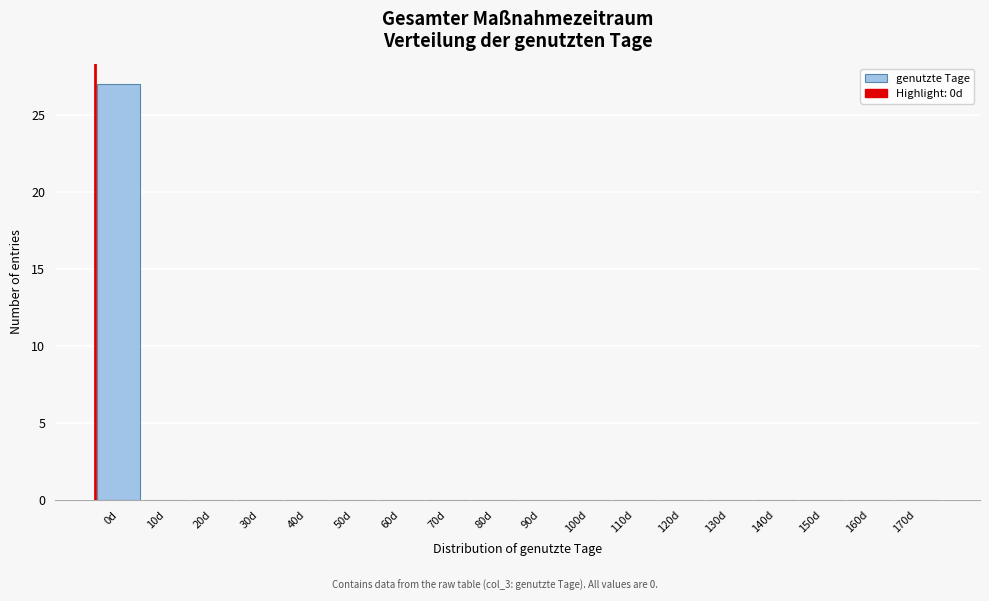

Reading left to right, transcribe all the data shown in this chart.

0d=27	10d=0	20d=0	30d=0	40d=0	50d=0	60d=0	70d=0	80d=0	90d=0	100d=0	110d=0	120d=0	130d=0	140d=0	150d=0	160d=0	170d=0